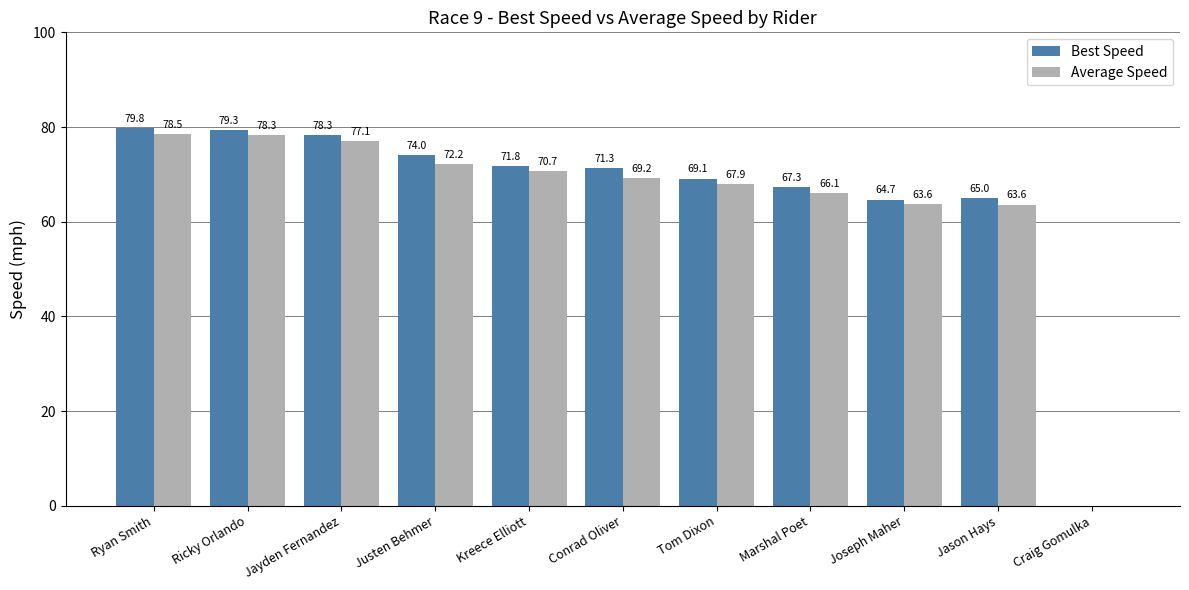

What is the difference between the Average Speed values at Marshal Poet and Craig Gomulka?

66.1